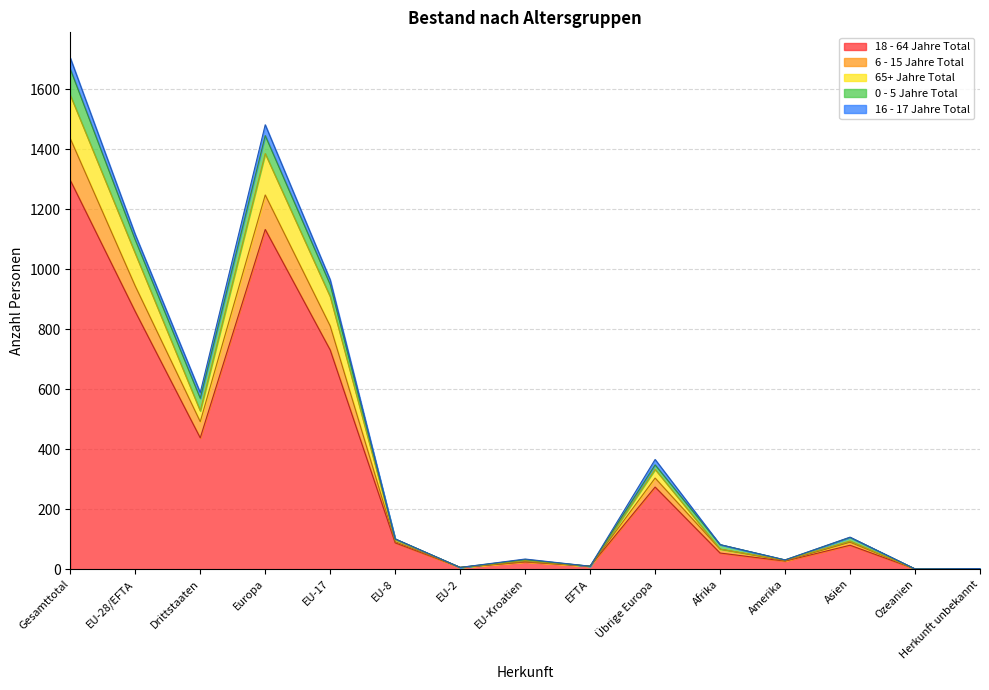

In 18 - 64 Jahre Total, how many points are lower than both neighbors (excluding endpoints)?

5